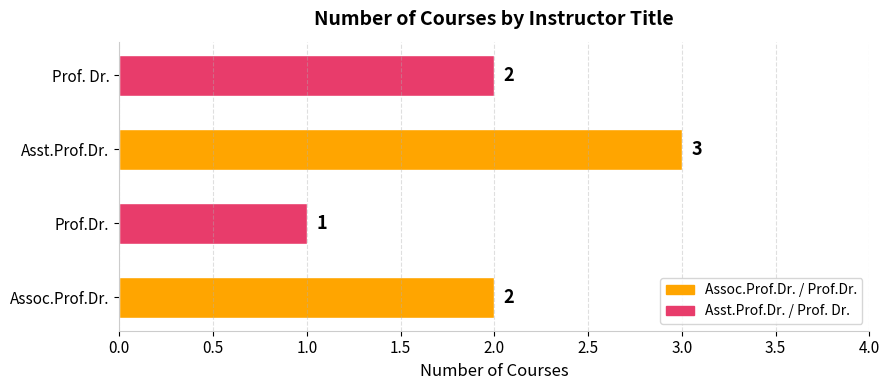

At which category does the chart reach its peak across all series?

Asst.Prof.Dr.